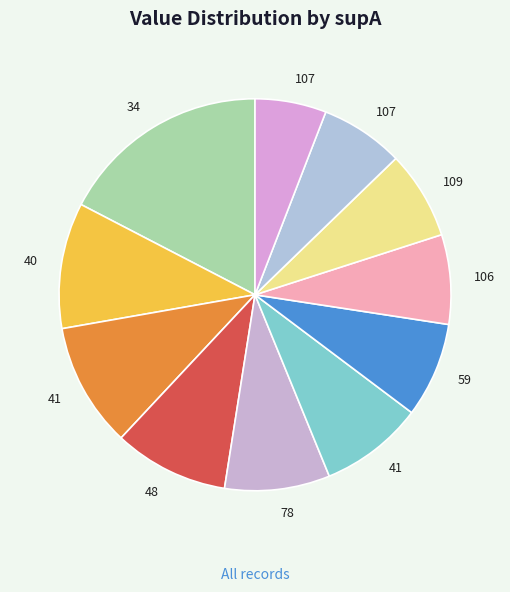

How many slices are in this pie chart?

11